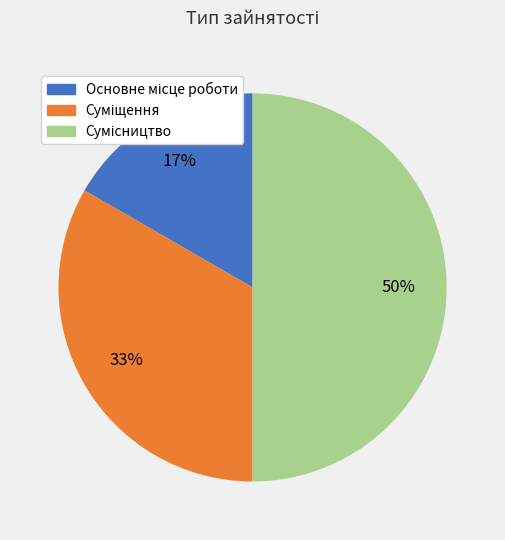

To the nearest percent, what is the average slice percentage?

33%